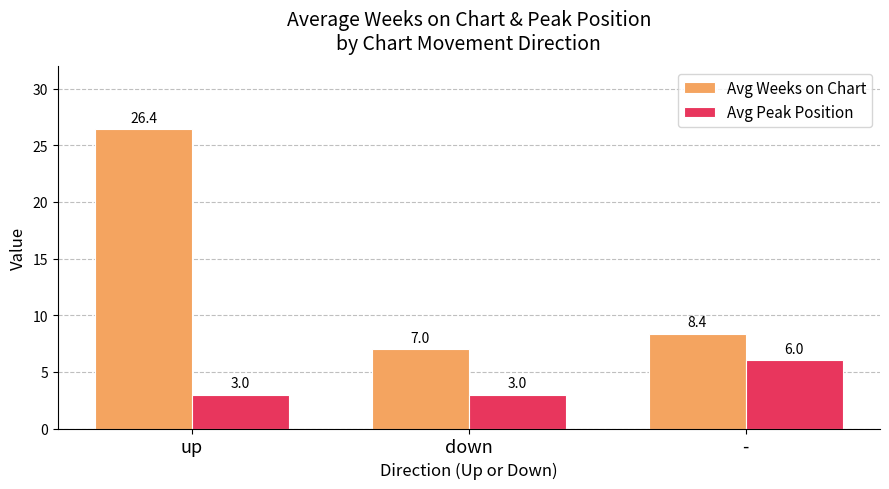

Reading left to right, transcribe all the data shown in this chart.

Avg Weeks on Chart: up=26.4	down=7.0	-=8.4
Avg Peak Position: up=3.0	down=3.0	-=6.0